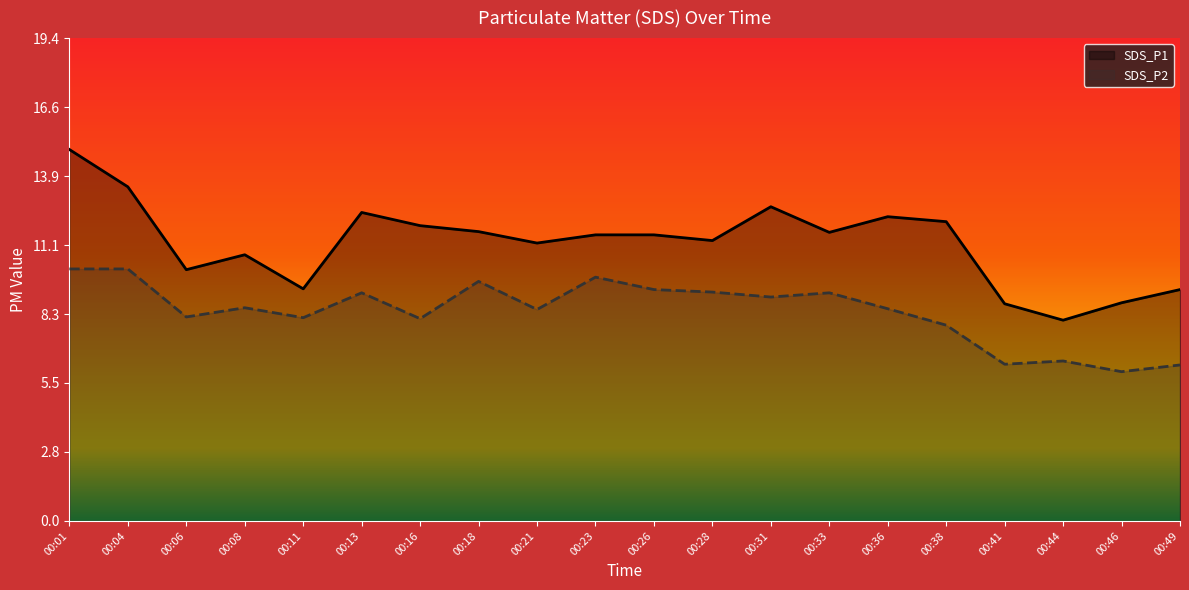

Read the SDS_P1 value at 00:16.

11.9